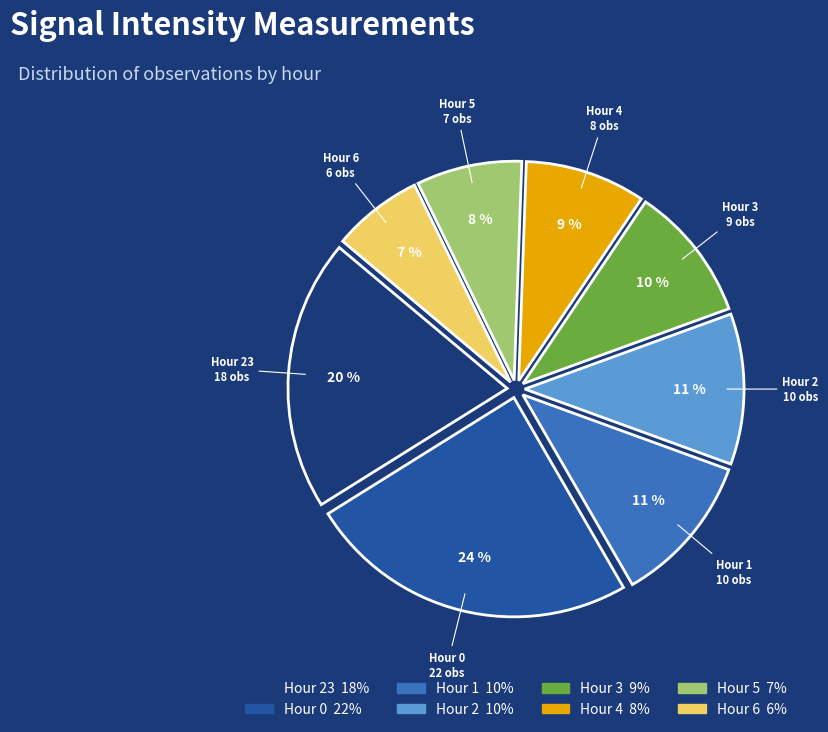

Combined, do Hour 0 and Hour 23 account for over 50%?

No